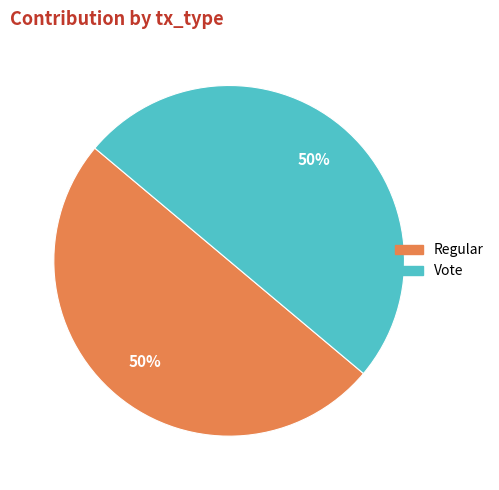

True or false: Vote accounts for 50% of the total.

True